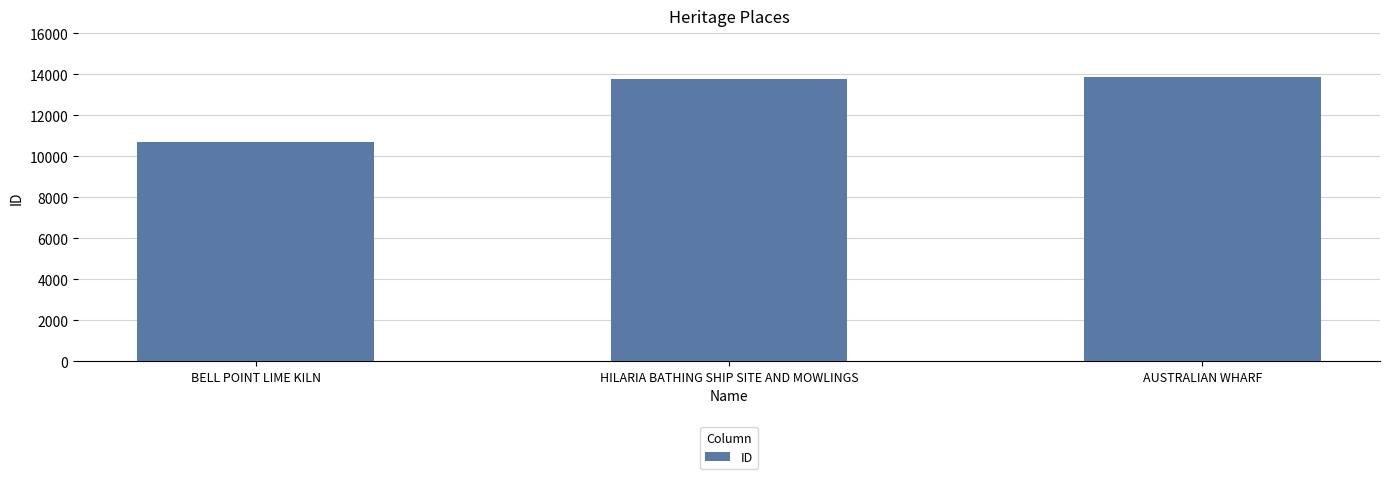

What is the value of the 3rd bar from the left?

13853